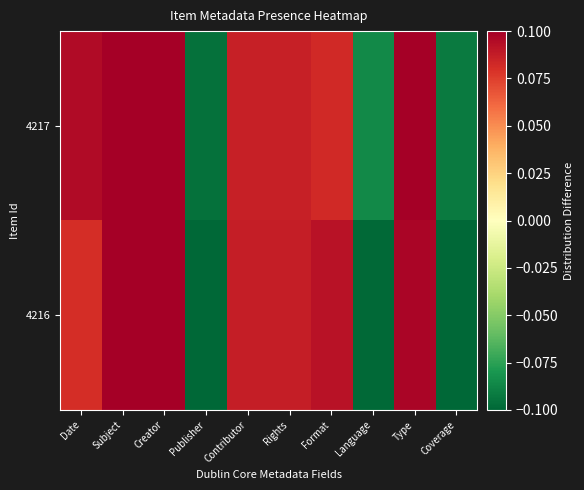

Which has a higher value, Type or Date?

Type